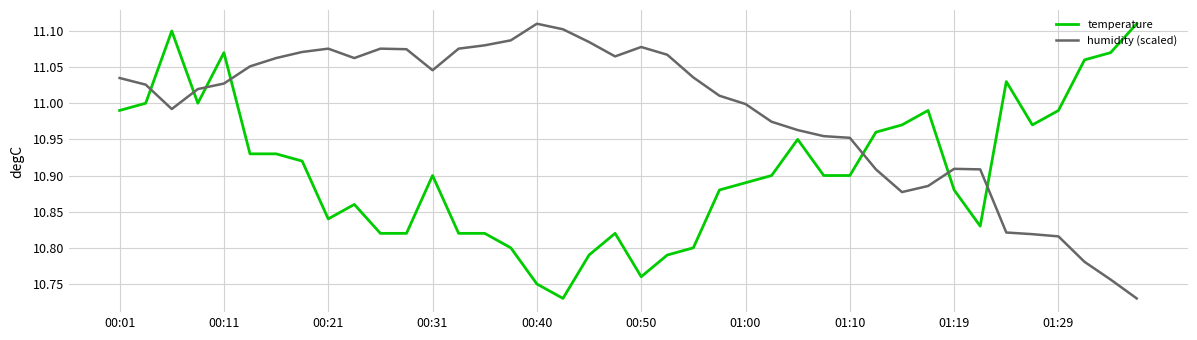

What is the difference between the maximum and minimum values in the humidity (scaled) series?

0.4